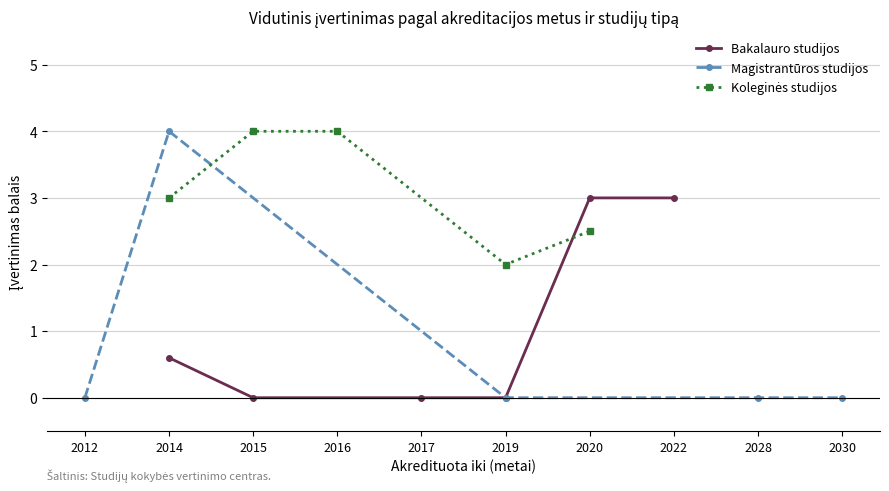

Is it true that Bakalauro studijos equals 3.0 at 2022?

True